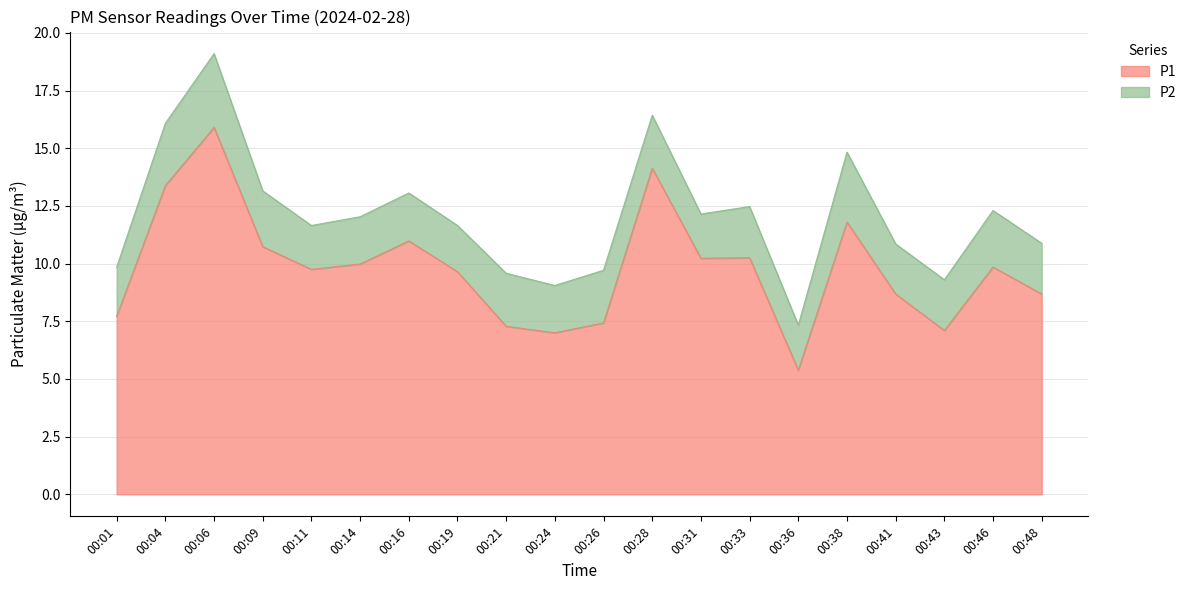

Reading right to left, extract all data points from this chart.

8.7	9.8	7.1	8.7	11.8	5.4	10.2	10.2	14.1	7.4	7.0	7.3	9.7	11.0	10.0	9.8	10.7	15.9	13.4	7.7